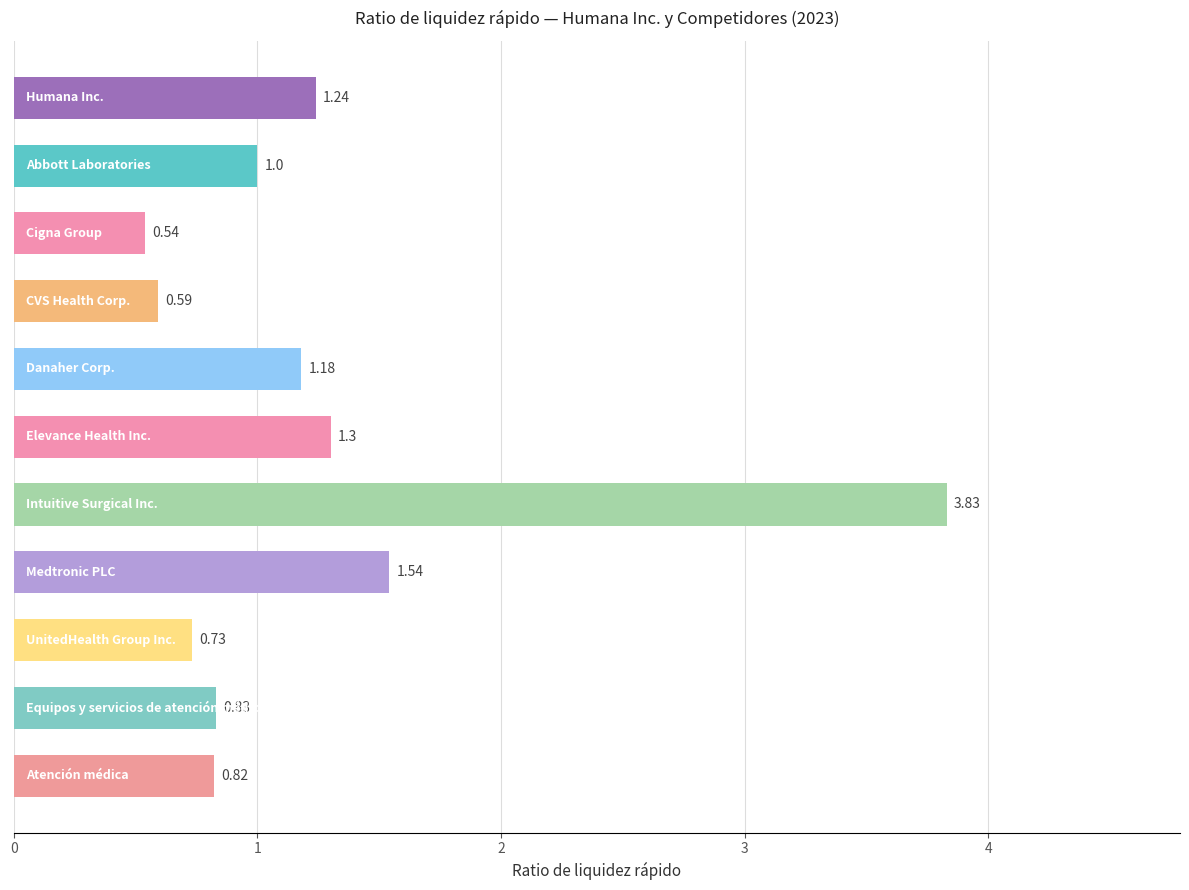

What is the difference between the second highest and minimum values?

1.0